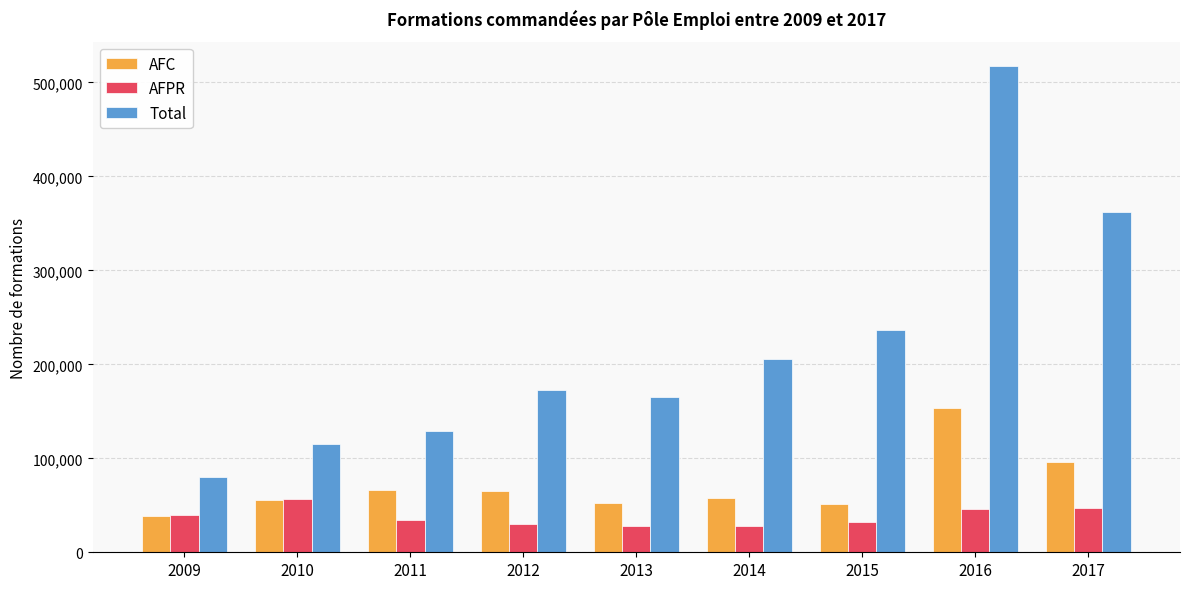

What are all the series names shown in the legend?

AFC, AFPR, Total